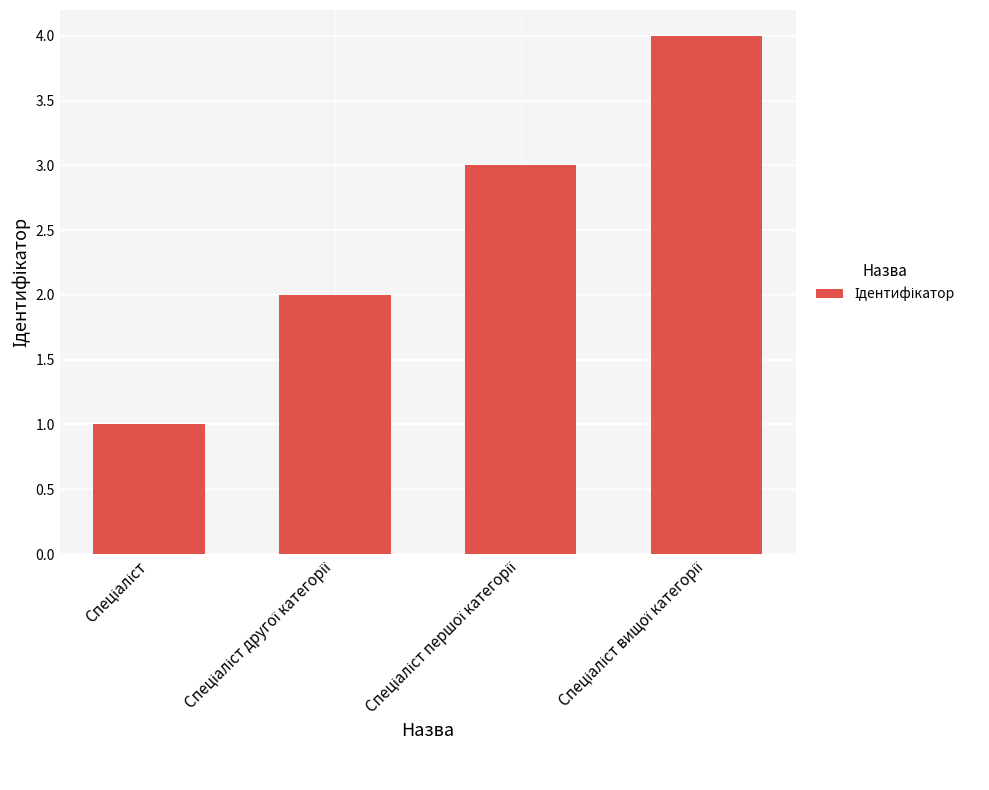

Count the values in the range 2 to 4.

3